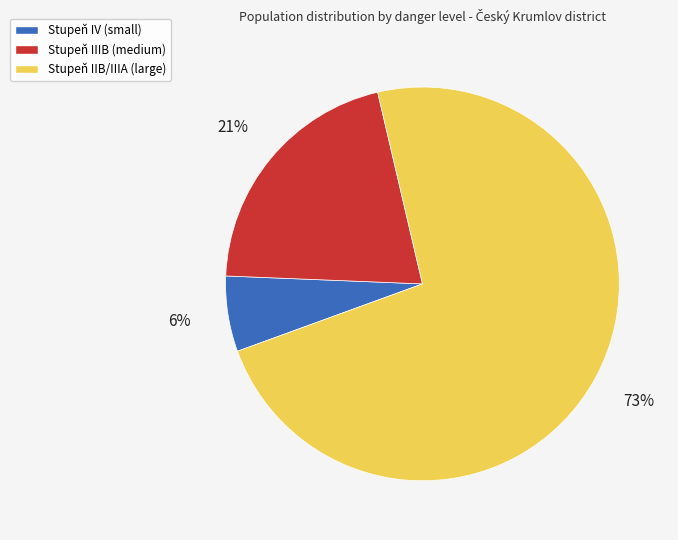

What is the smallest slice in the pie chart?

Stupeň IV (small)